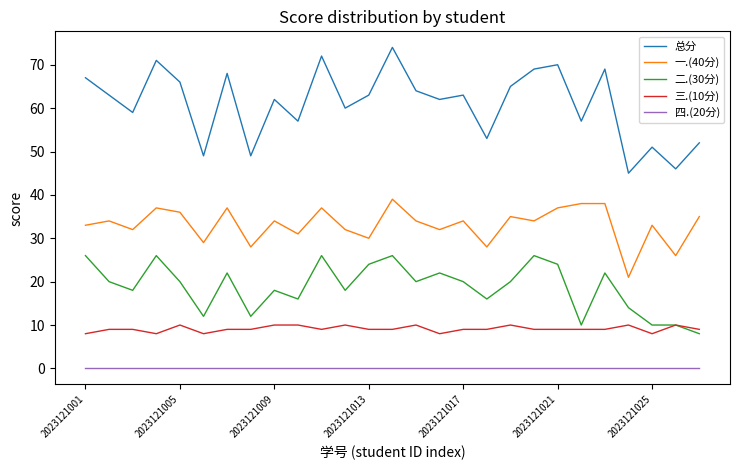

Rank the series by their maximum value, from lowest to highest.

四.(20分), 三.(10分), 二.(30分), 一.(40分), 总分